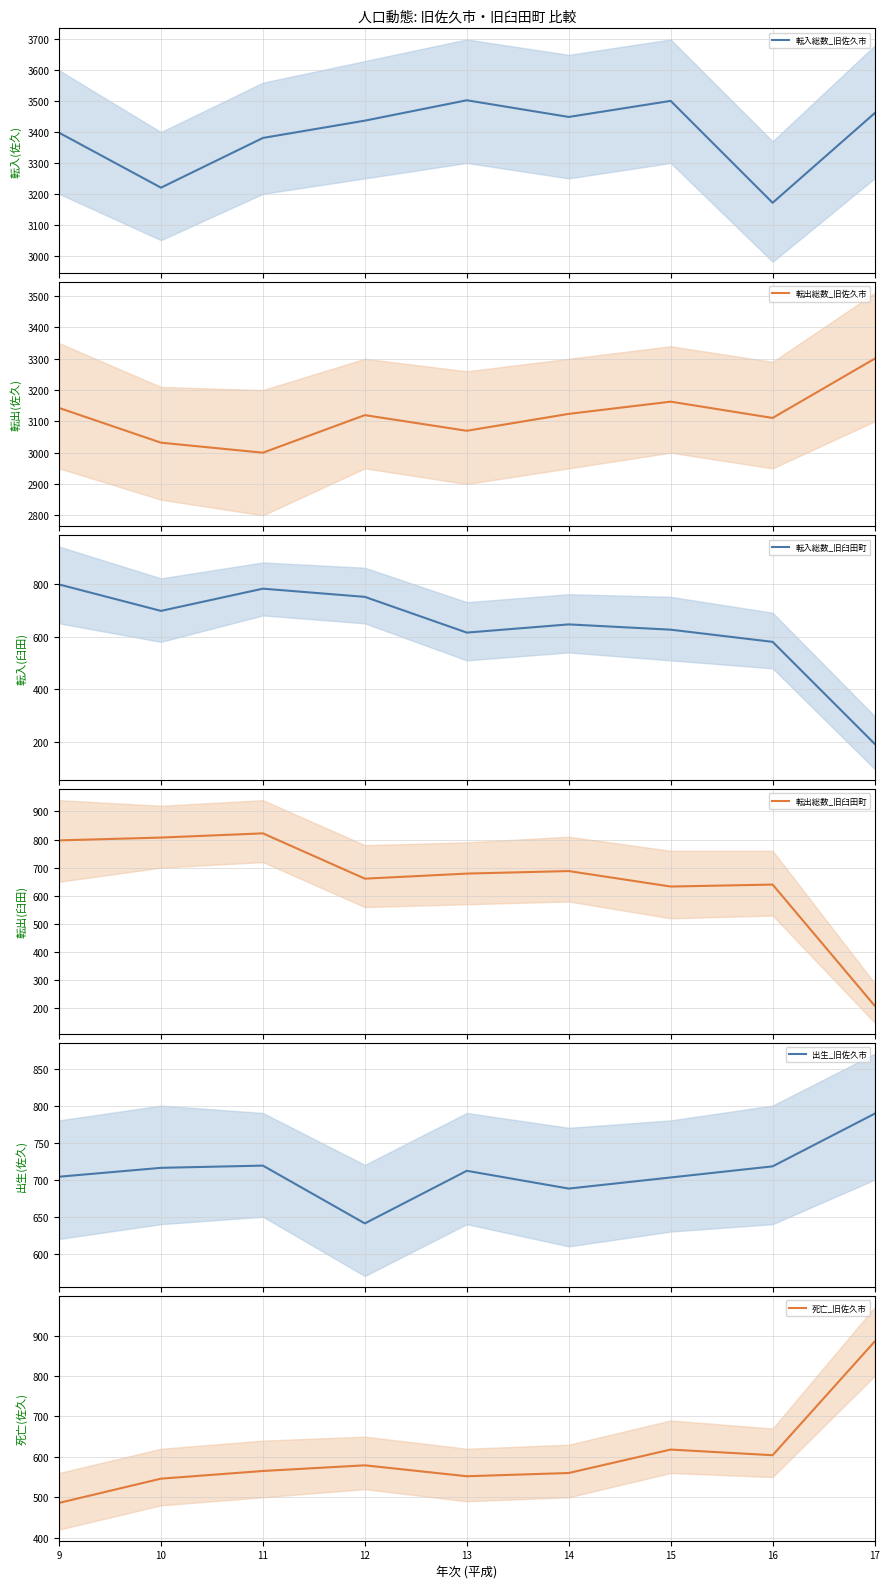

True or false: 転入総数_旧臼田町 and 転出総数_旧佐久市 intersect in this chart.

False